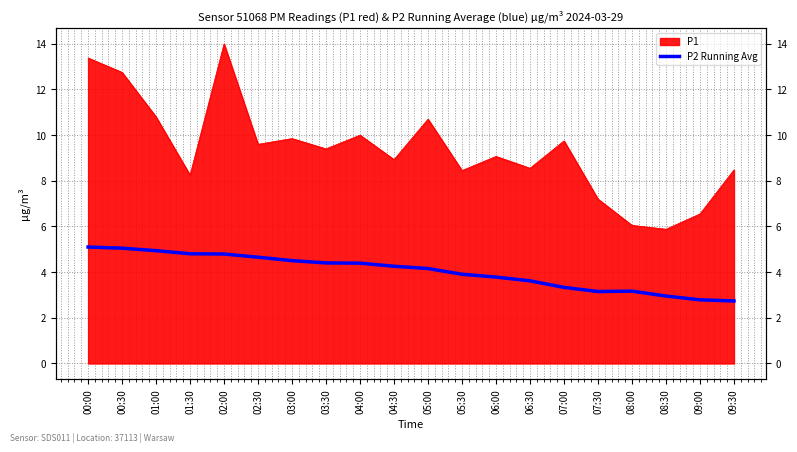

How many data points are less than 4?

9